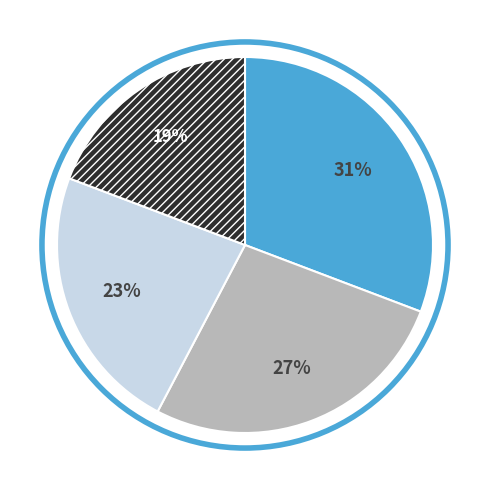

To the nearest percent, what is the average slice percentage?

25%